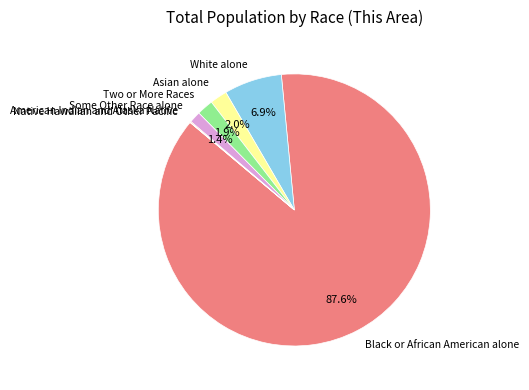

To the nearest percent, what portion does Two or More Races represent?

2%